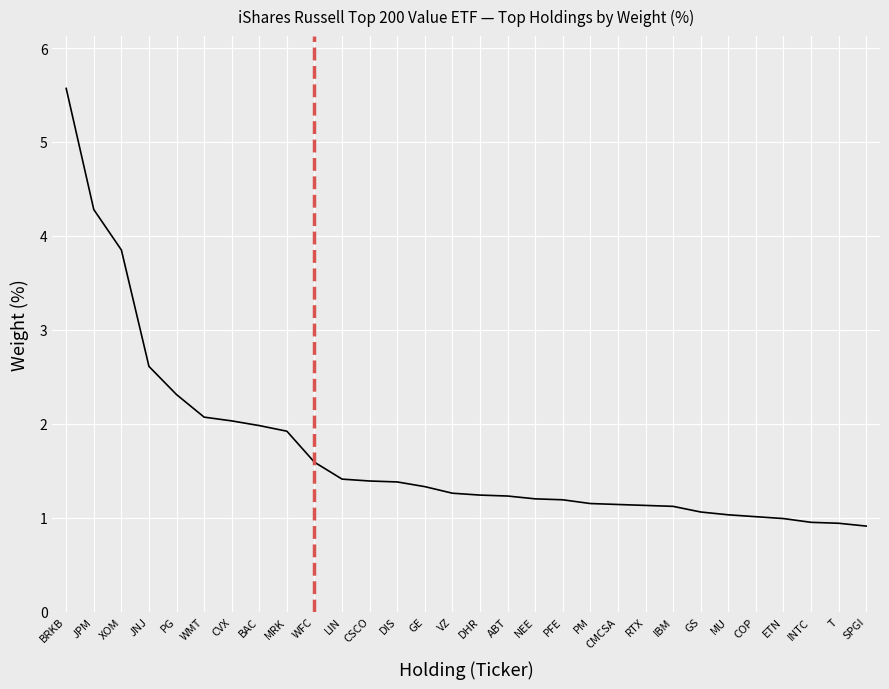

True or false: the data shows 1.3 at VZ.

True